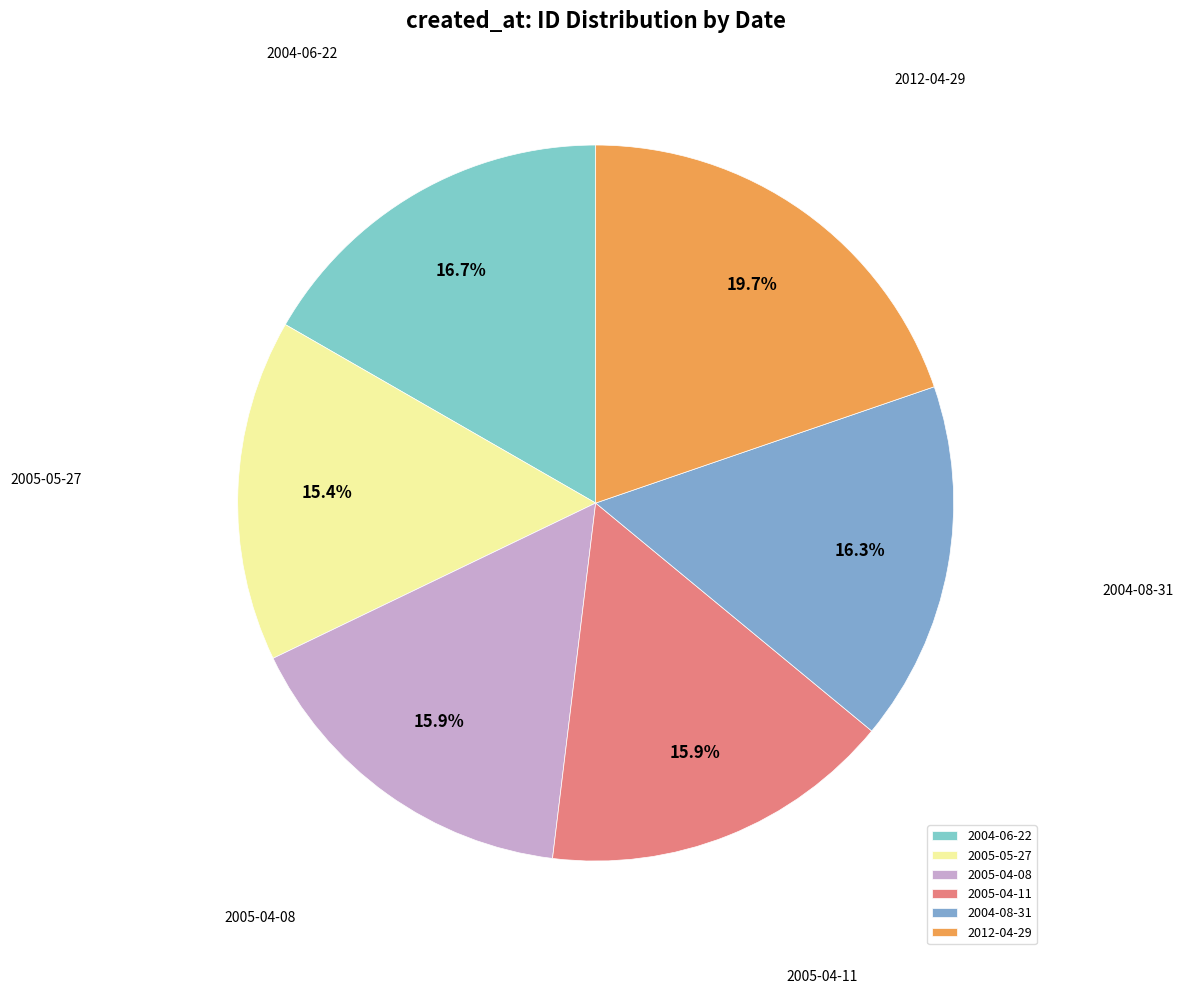

What percentage is NOT represented by 2012-04-29?

80.3%